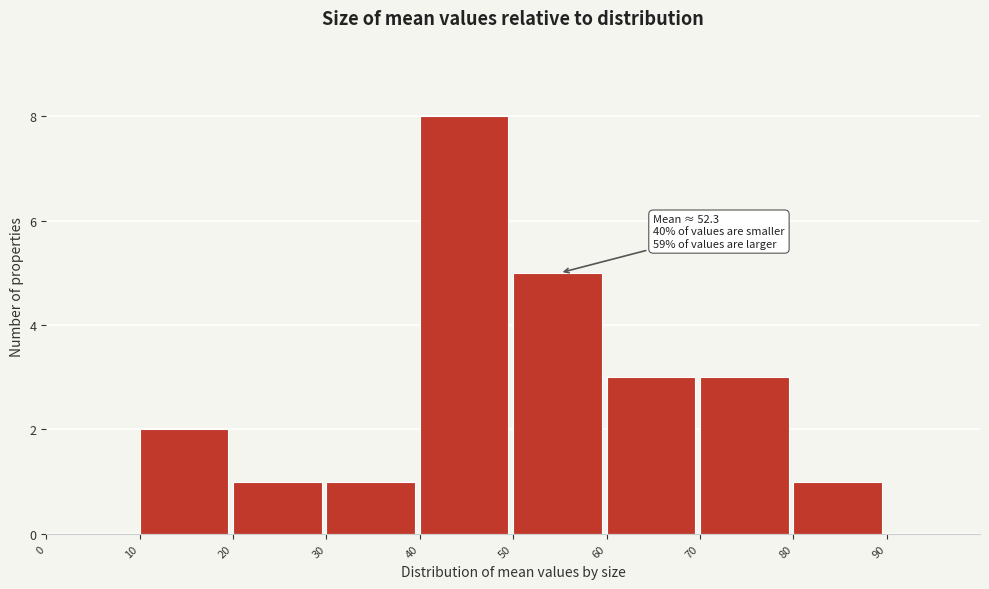

Over which range of the x-axis is the bar tallest?

40 to 50